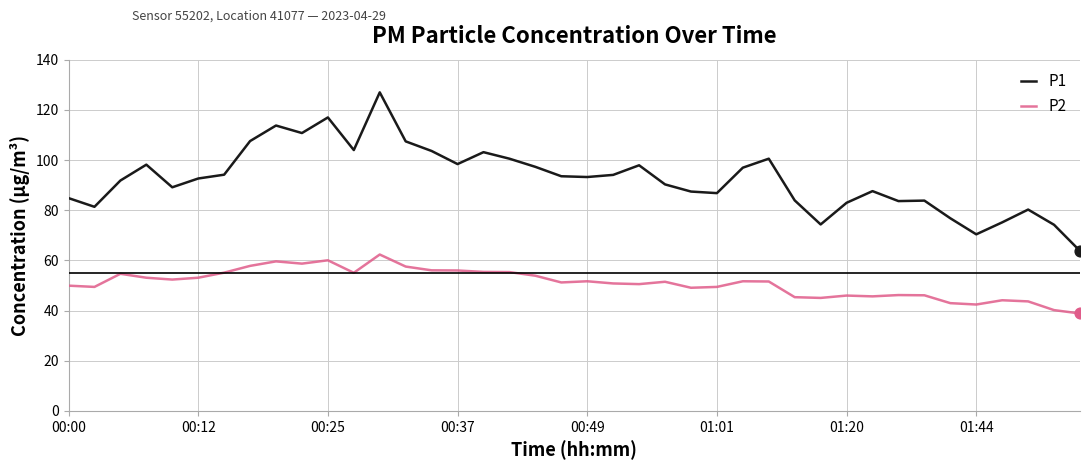

What are all the series names shown in the legend?

P1, P2